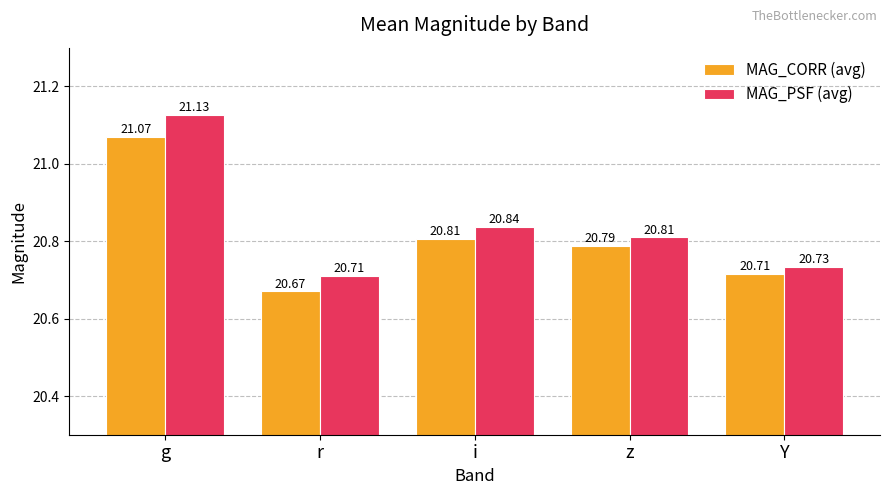

Is it true that MAG_CORR (avg) equals 20.8 at z?

True